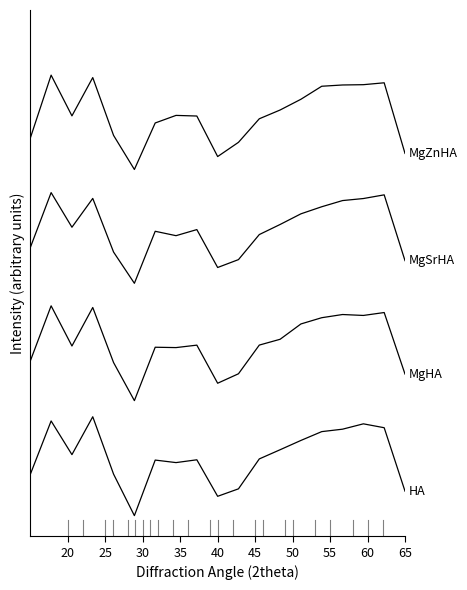

True or false: HA has a value of 117.1 at 60.

True